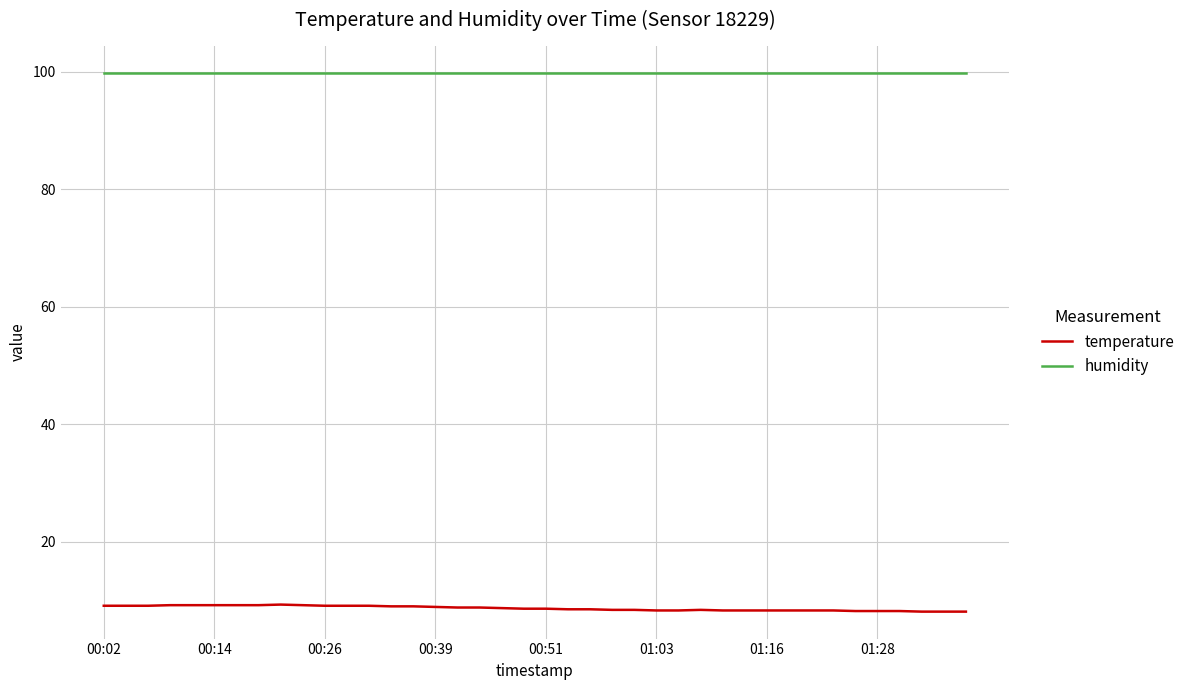

True or false: humidity and temperature cross at least once.

False